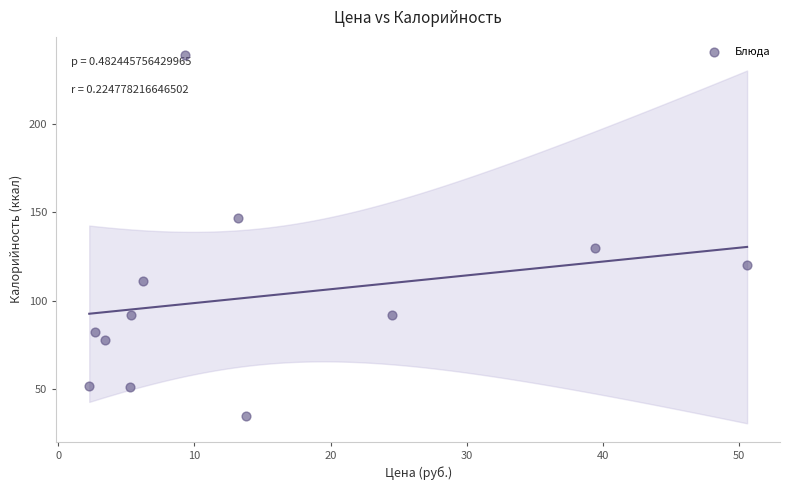

What is the average X value?

14.7